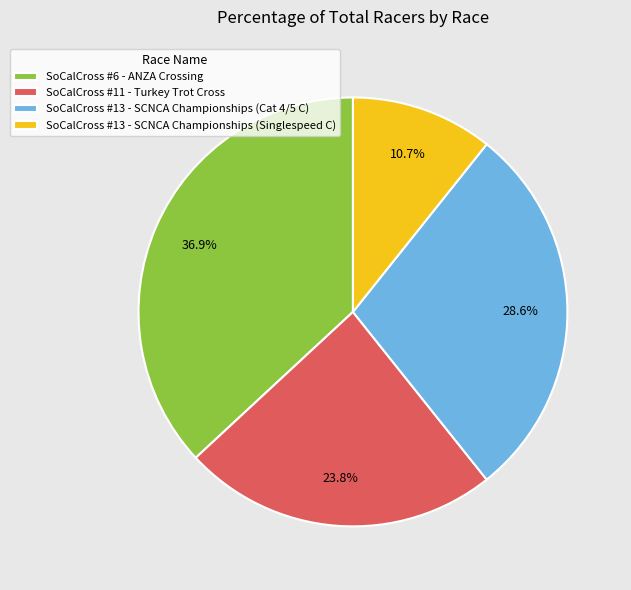

Is it true that SoCalCross #11 - Turkey Trot Cross is 24% of the pie?

True